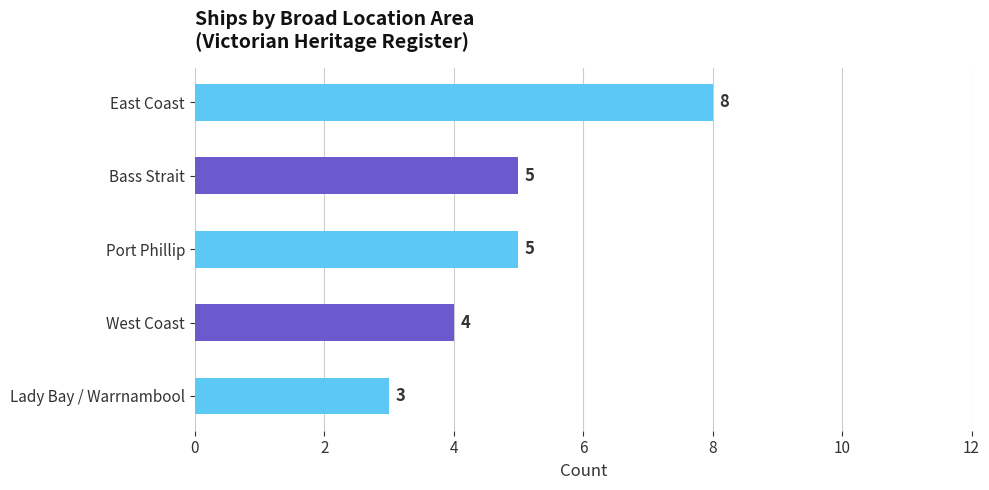

What is the difference between the maximum and second lowest values?

4